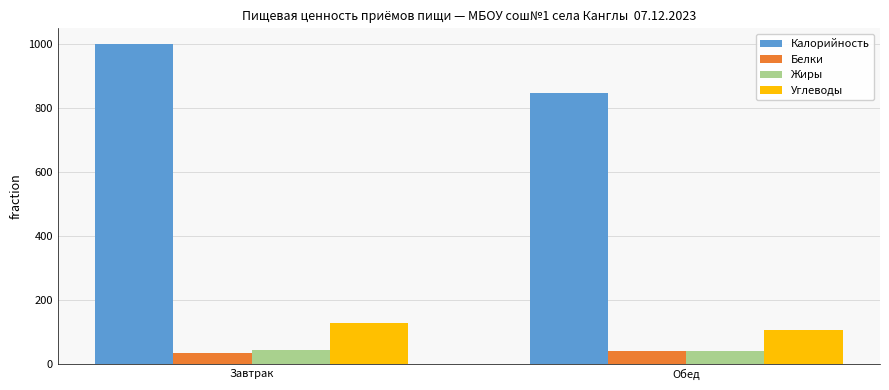

The Калорийность series shows 844.9 at Обед. True or false?

True